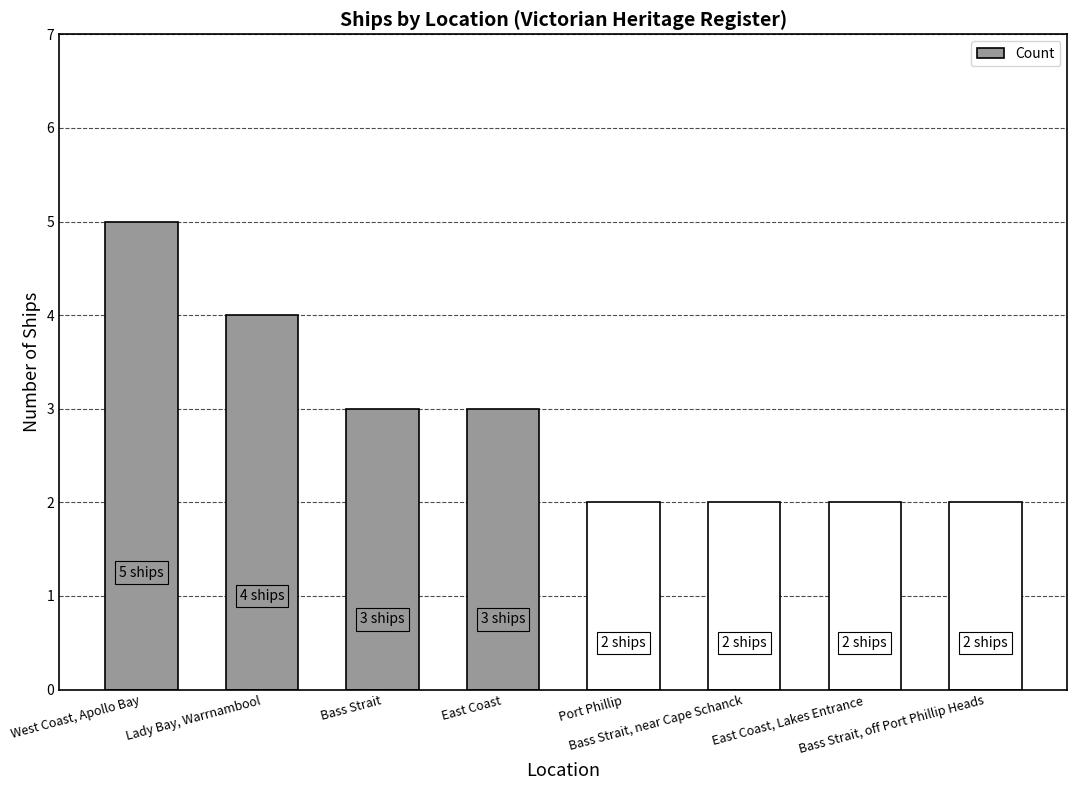

What is the greatest value displayed?

5